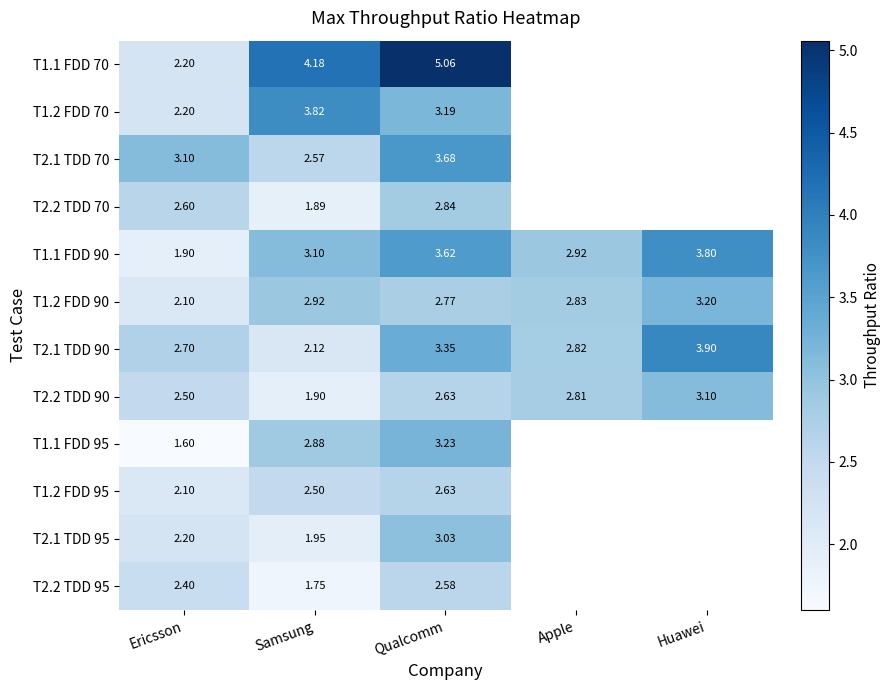

Is the value of T2.1 TDD 70 at Samsung greater than the value of T1.2 FDD 90 at Qualcomm?

No